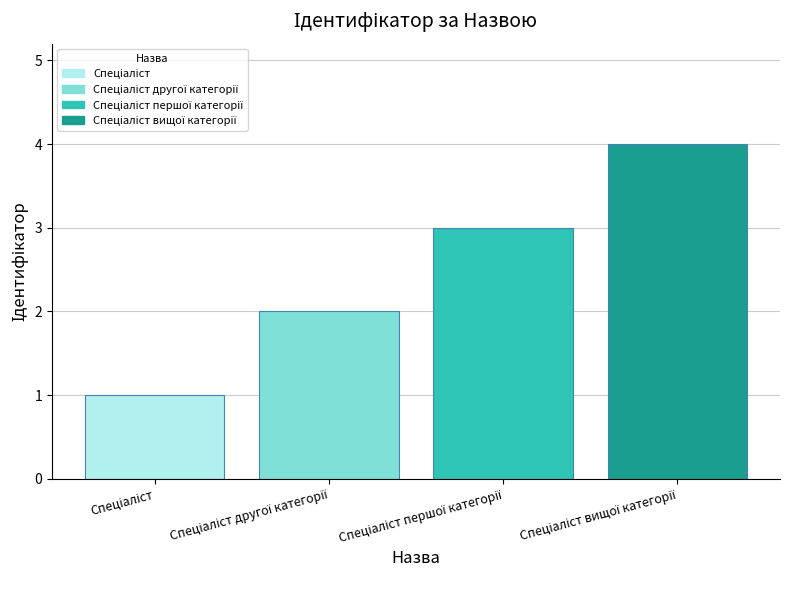

Reading left to right, list all the values displayed in this chart.

1	2	3	4